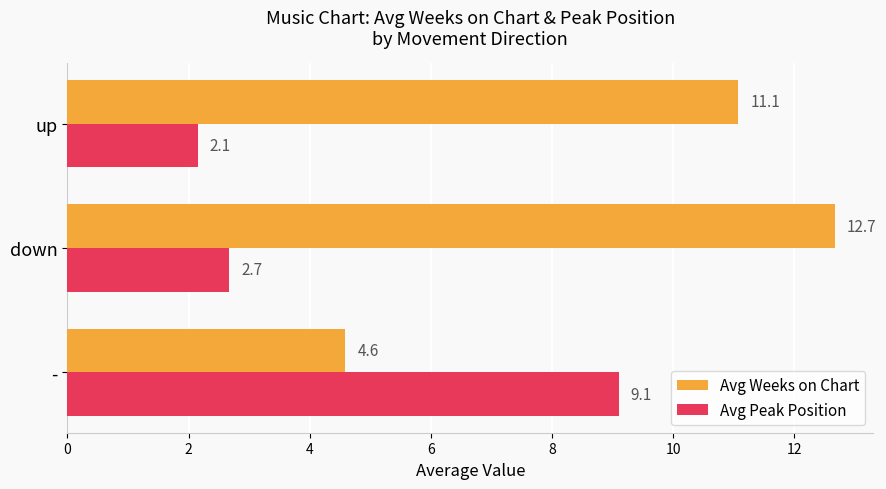

Which label corresponds to the smallest value in the chart?

up